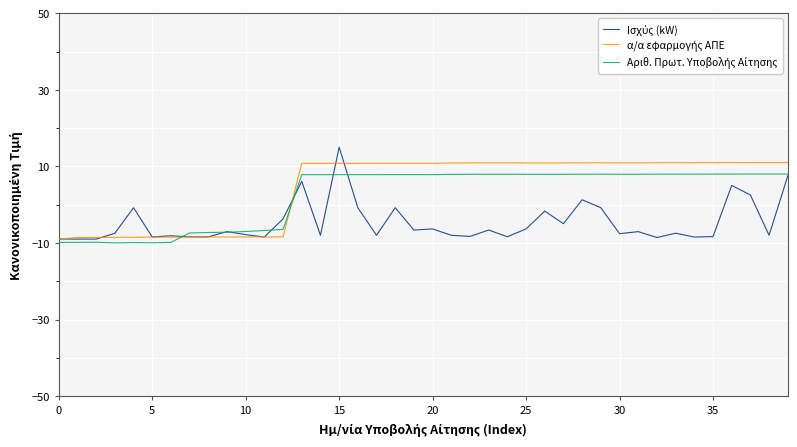

What is the minimum value shown in the chart?

-10.0